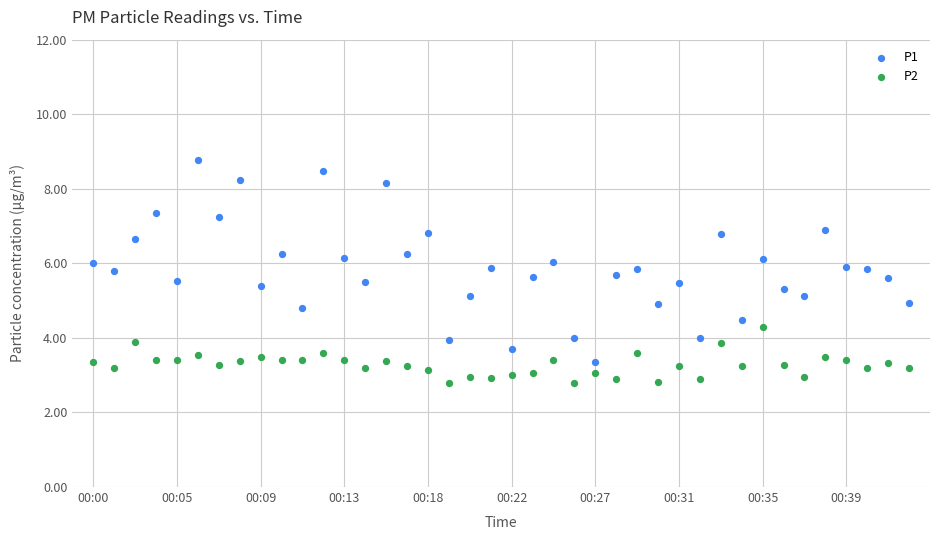

Which series reaches the minimum Y coordinate?

P2